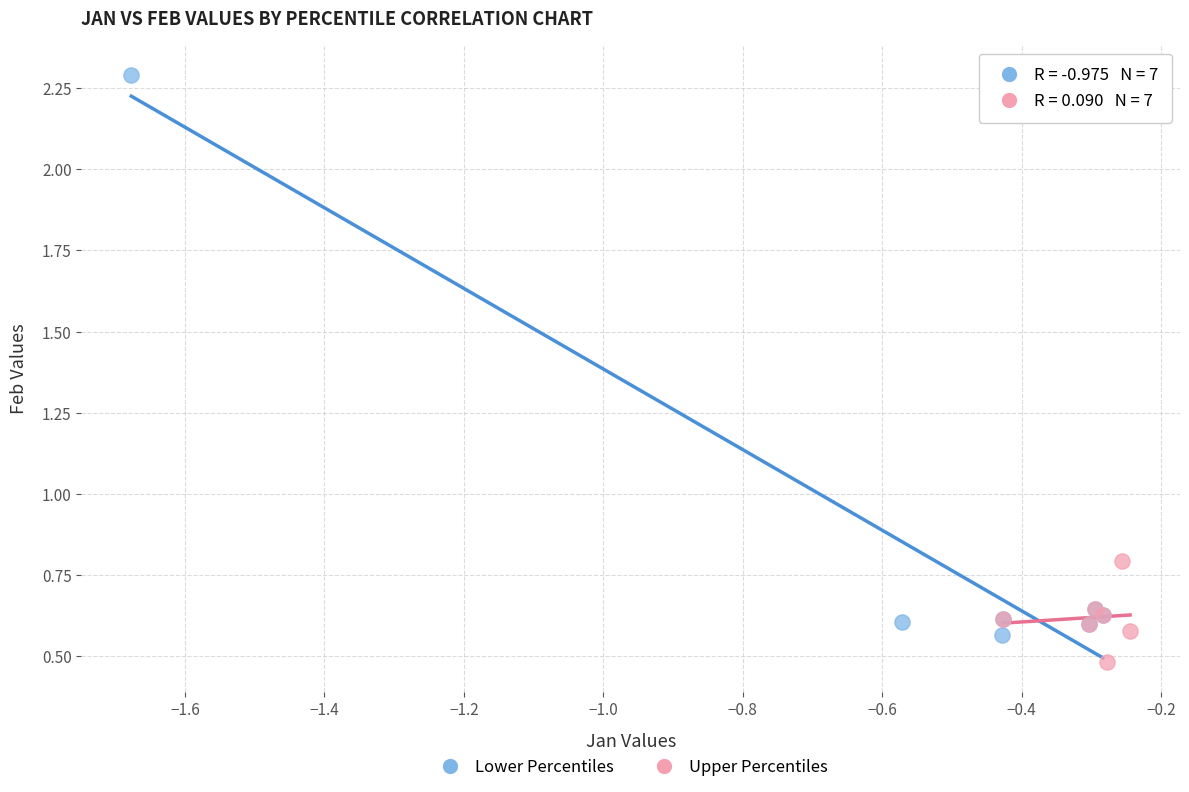

Which series reaches the maximum Y coordinate?

Lower Percentiles